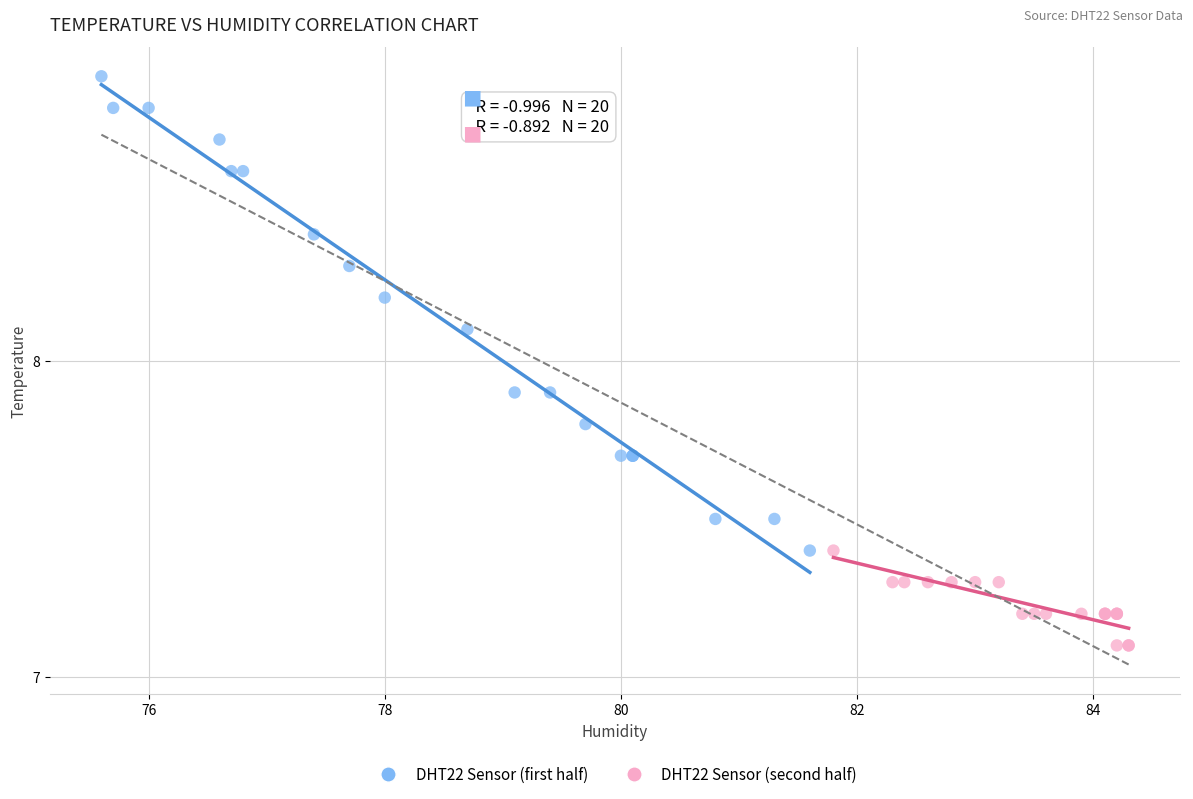

Which series has the largest Y range (max minus min)?

DHT22 Sensor (first half)